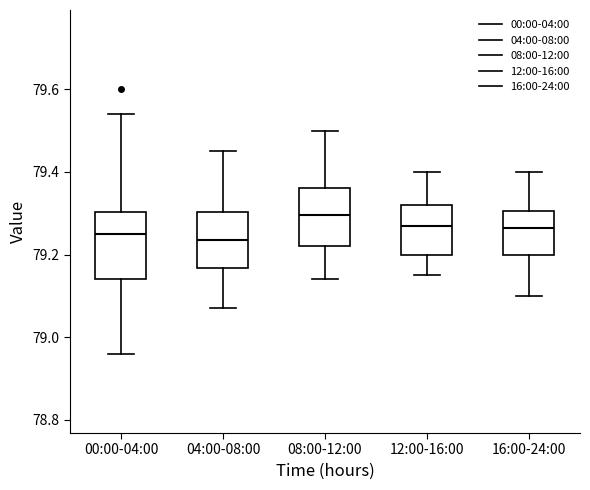

Which box is the tallest, from its lower edge to its upper edge?

00:00-04:00